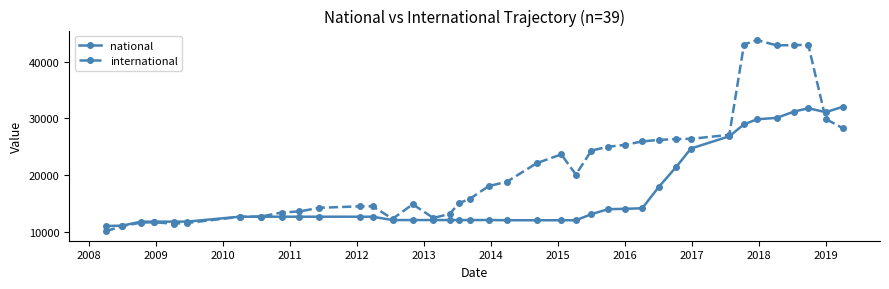

Which series has the widest spread of values?

international